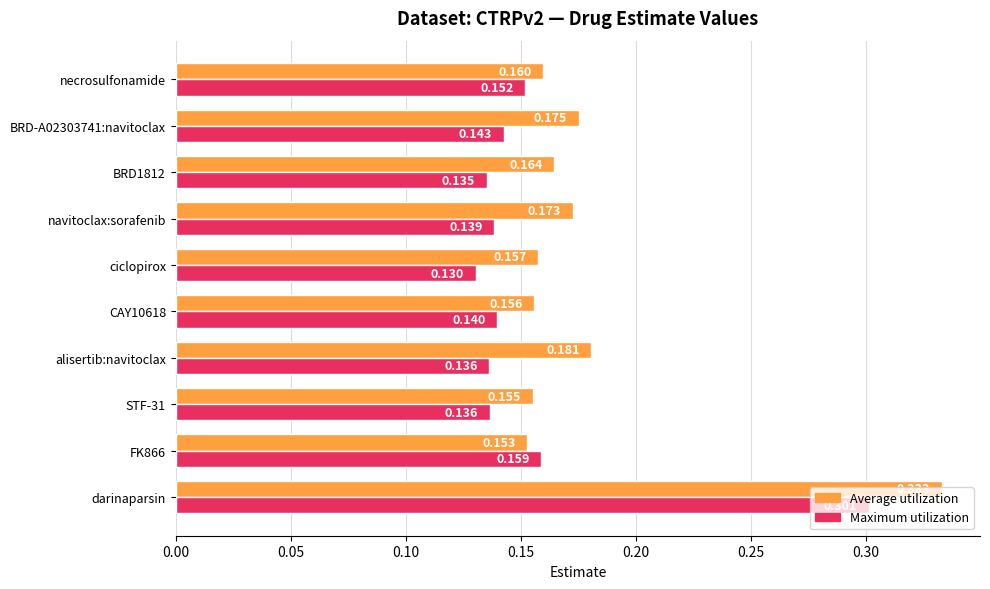

At which label is Maximum utilization closest to 0?

ciclopirox